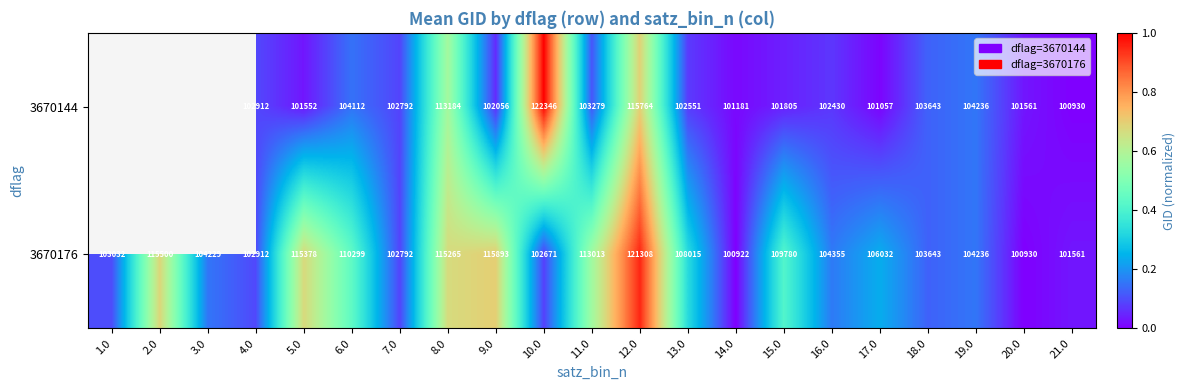

Is the value of 3670144 at 21.0 greater than the value of 3670176 at 11.0?

No